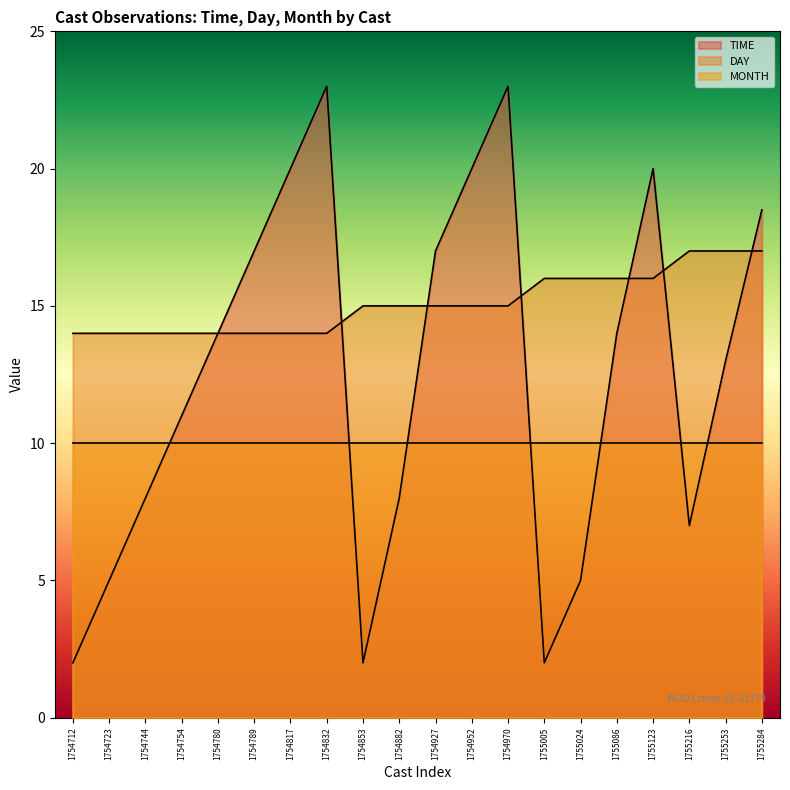

What is the sum of all DAY values?

302.0